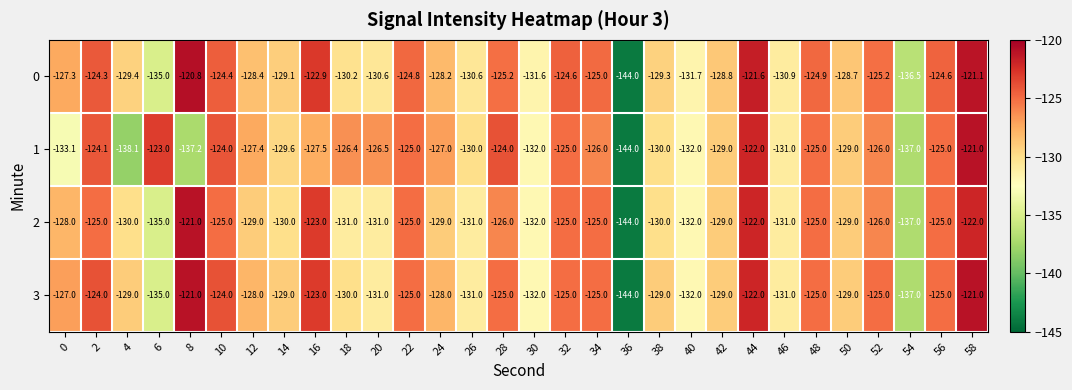

Which label corresponds to the smallest value in the chart?

36